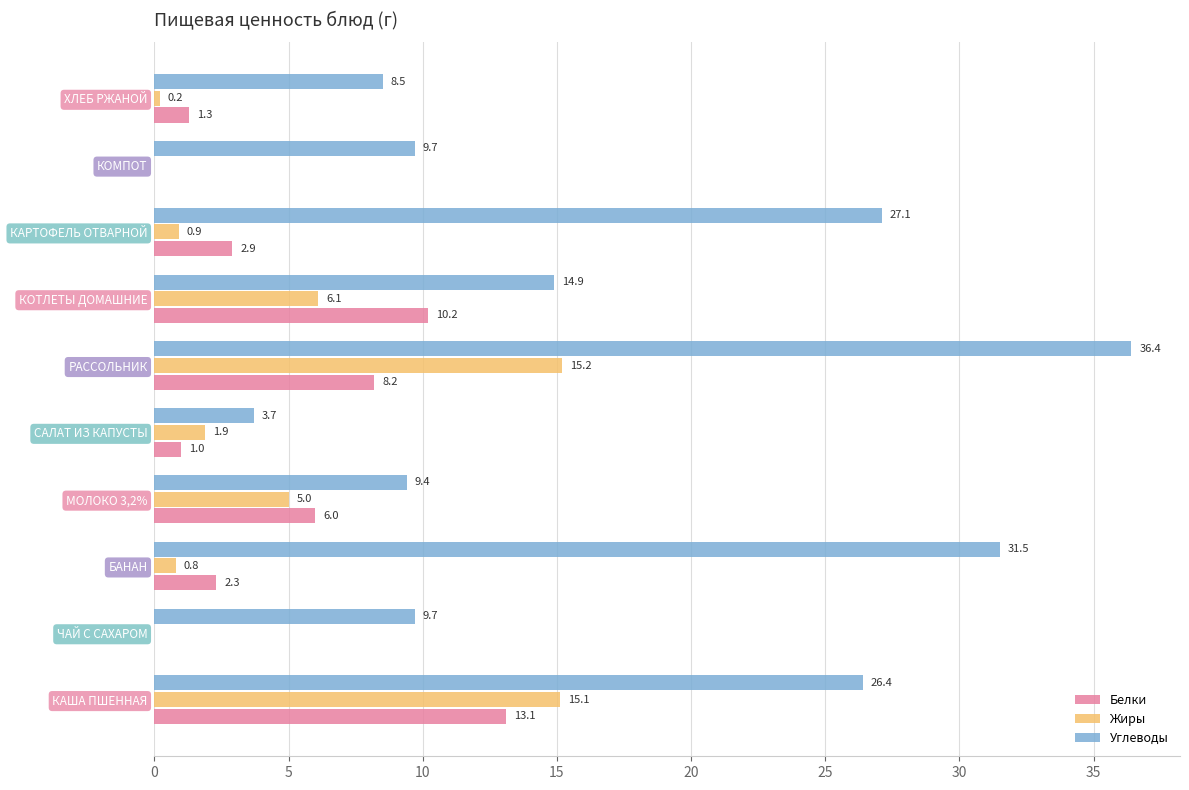

Which category has the highest value in the Жиры series?

РАССОЛЬНИК